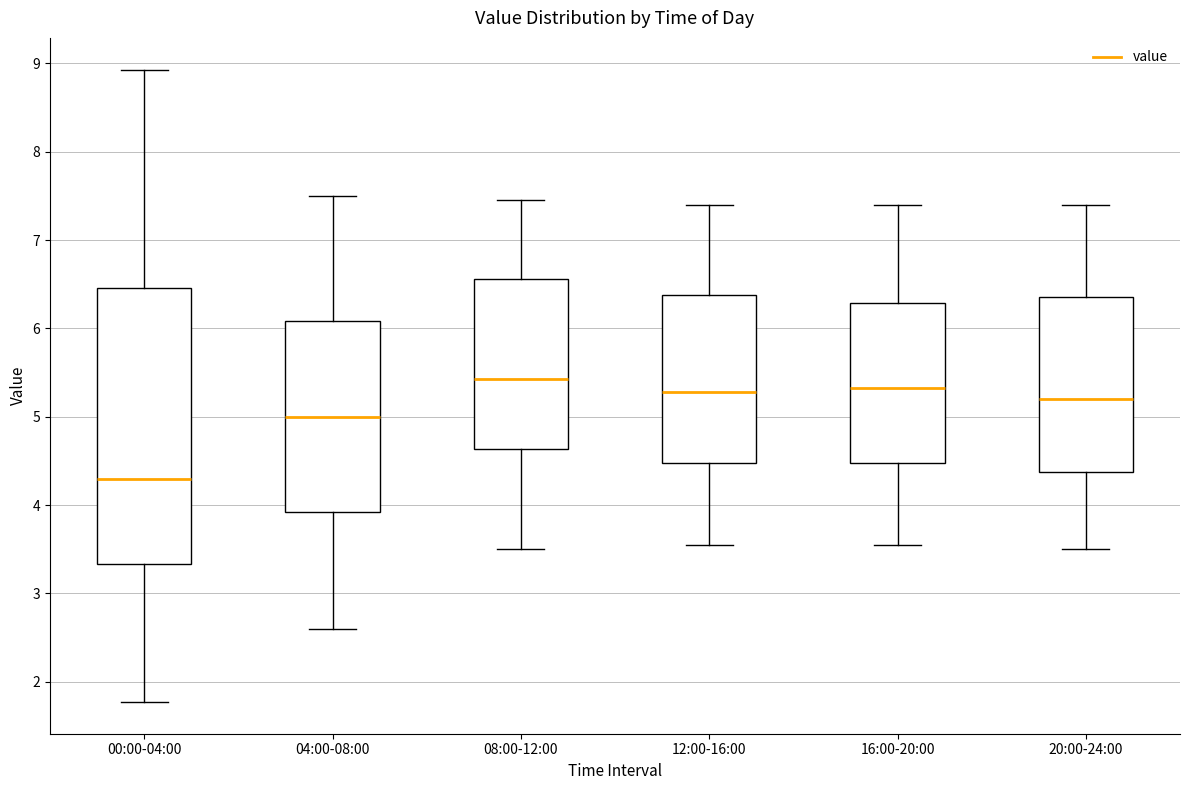

Which box's median line is the highest?

08:00-12:00